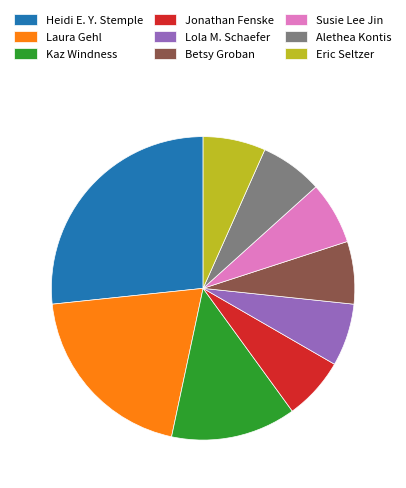

Does Eric Seltzer account for over 50% of the chart?

No